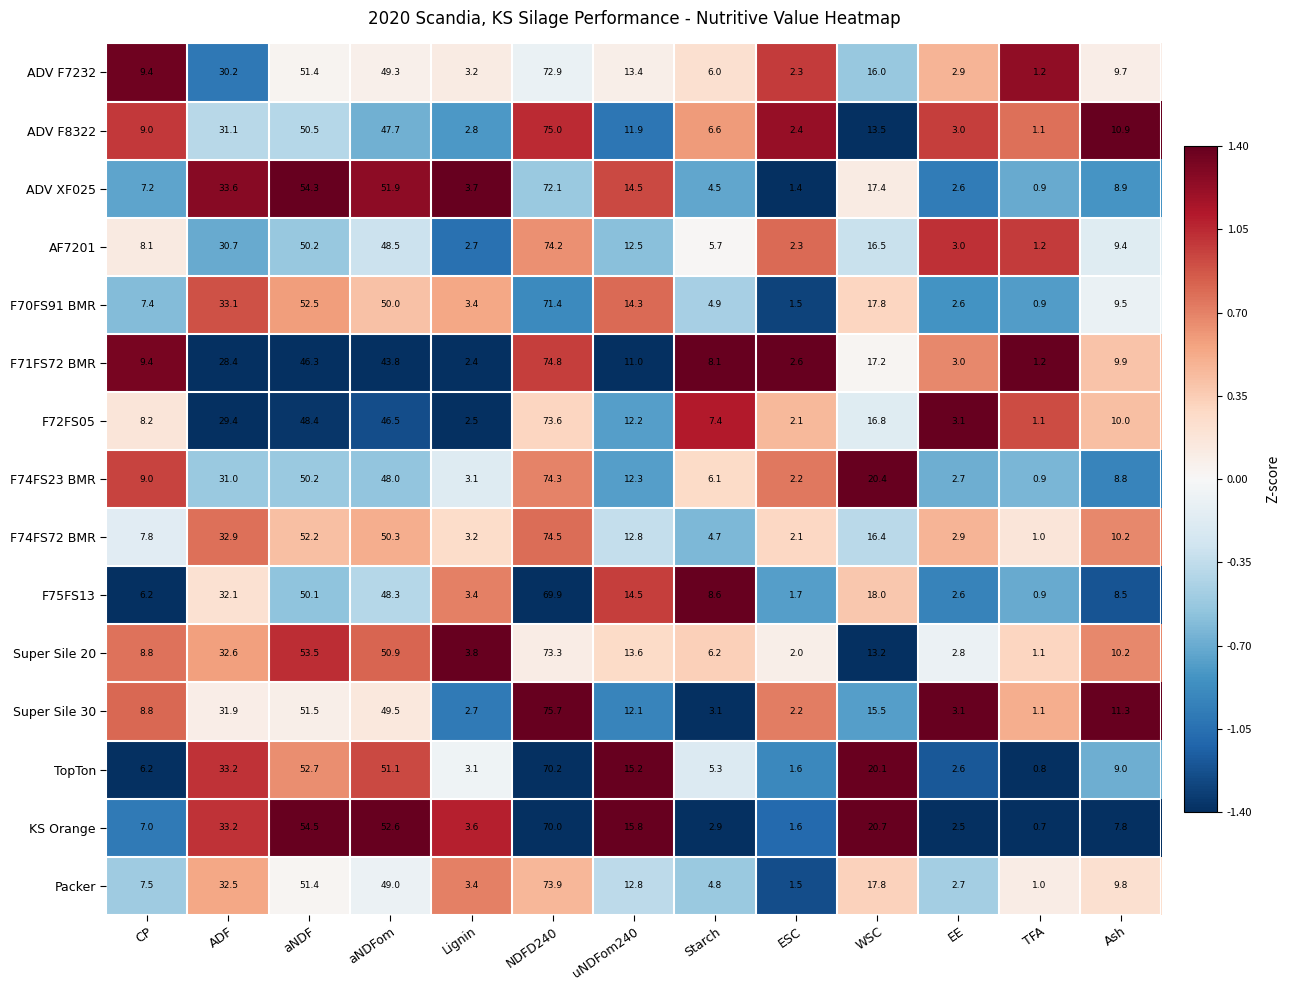

Count the number of data series in this chart.

15